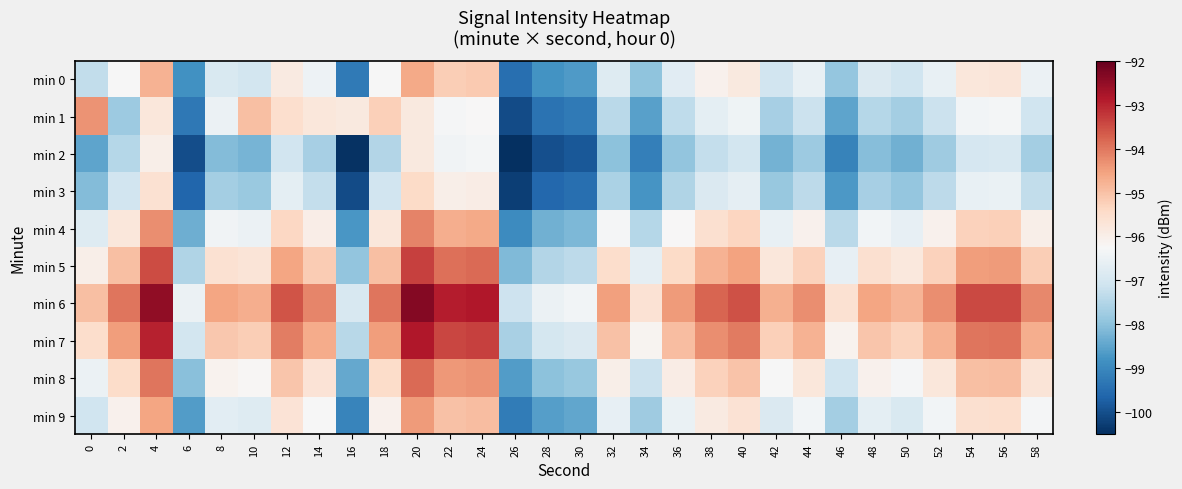

Reading right to left, extract all data points from this chart.

min 0: 58=-96.5	56=-95.7	54=-95.8	52=-96.6	50=-97.1	48=-96.9	46=-97.9	44=-96.6	42=-97.1	40=-95.8	38=-96.1	36=-96.7	34=-97.9	32=-96.8	30=-98.7	28=-98.8	26=-99.4	24=-95.1	22=-95.2	20=-94.6	18=-96.3	16=-99.2	14=-96.5	12=-95.9	10=-97.0	8=-96.9	6=-98.8	4=-94.8	2=-96.3	0=-97.3
min 1: 58=-97.1	56=-96.3	54=-96.4	52=-97.2	50=-97.7	48=-97.5	46=-98.5	44=-97.2	42=-97.7	40=-96.4	38=-96.7	36=-97.3	34=-98.5	32=-97.4	30=-99.3	28=-99.4	26=-100.0	24=-96.2	22=-96.3	20=-95.8	18=-95.2	16=-95.8	14=-95.8	12=-95.5	10=-95.0	8=-96.5	6=-99.3	4=-95.8	2=-97.8	0=-94.3
min 2: 58=-97.7	56=-96.9	54=-97.0	52=-97.8	50=-98.3	48=-98.1	46=-99.1	44=-97.8	42=-98.3	40=-97.0	38=-97.3	36=-97.9	34=-99.1	32=-98.0	30=-99.9	28=-100.0	26=-100.6	24=-96.3	22=-96.4	20=-95.8	18=-97.5	16=-100.4	14=-97.7	12=-97.1	10=-98.2	8=-98.1	6=-100.0	4=-96.0	2=-97.5	0=-98.5
min 3: 58=-97.3	56=-96.5	54=-96.6	52=-97.4	50=-97.9	48=-97.7	46=-98.7	44=-97.4	42=-97.9	40=-96.6	38=-96.9	36=-97.5	34=-98.7	32=-97.6	30=-99.5	28=-99.6	26=-100.2	24=-95.9	22=-96.0	20=-95.4	18=-97.1	16=-100.0	14=-97.3	12=-96.7	10=-97.8	8=-97.7	6=-99.6	4=-95.6	2=-97.1	0=-98.1
min 4: 58=-96.0	56=-95.2	54=-95.3	52=-96.1	50=-96.6	48=-96.4	46=-97.4	44=-96.1	42=-96.6	40=-95.3	38=-95.6	36=-96.2	34=-97.4	32=-96.3	30=-98.2	28=-98.3	26=-98.9	24=-94.6	22=-94.7	20=-94.1	18=-95.8	16=-98.7	14=-96.0	12=-95.4	10=-96.5	8=-96.4	6=-98.3	4=-94.3	2=-95.8	0=-96.8
min 5: 58=-95.2	56=-94.4	54=-94.5	52=-95.3	50=-95.8	48=-95.6	46=-96.6	44=-95.3	42=-95.8	40=-94.5	38=-94.8	36=-95.4	34=-96.6	32=-95.5	30=-97.4	28=-97.5	26=-98.1	24=-93.8	22=-93.9	20=-93.3	18=-95.0	16=-97.9	14=-95.2	12=-94.6	10=-95.7	8=-95.6	6=-97.5	4=-93.5	2=-95.0	0=-96.0
min 6: 58=-94.2	56=-93.4	54=-93.5	52=-94.3	50=-94.8	48=-94.6	46=-95.6	44=-94.3	42=-94.8	40=-93.5	38=-93.8	36=-94.4	34=-95.6	32=-94.5	30=-96.4	28=-96.5	26=-97.1	24=-92.8	22=-92.9	20=-92.3	18=-94.0	16=-96.9	14=-94.2	12=-93.6	10=-94.7	8=-94.6	6=-96.5	4=-92.5	2=-94.0	0=-95.0
min 7: 58=-94.7	56=-93.9	54=-94.0	52=-94.8	50=-95.3	48=-95.1	46=-96.1	44=-94.8	42=-95.3	40=-94.0	38=-94.3	36=-94.9	34=-96.1	32=-95.0	30=-96.9	28=-97.0	26=-97.6	24=-93.3	22=-93.4	20=-92.8	18=-94.5	16=-97.4	14=-94.7	12=-94.1	10=-95.2	8=-95.1	6=-97.0	4=-93.0	2=-94.5	0=-95.5
min 8: 58=-95.7	56=-94.9	54=-95.0	52=-95.8	50=-96.3	48=-96.1	46=-97.1	44=-95.8	42=-96.3	40=-95.0	38=-95.3	36=-95.9	34=-97.1	32=-96.0	30=-97.9	28=-98.0	26=-98.6	24=-94.3	22=-94.4	20=-93.8	18=-95.5	16=-98.4	14=-95.7	12=-95.1	10=-96.2	8=-96.1	6=-98.0	4=-94.0	2=-95.5	0=-96.5
min 9: 58=-96.3	56=-95.5	54=-95.6	52=-96.4	50=-96.9	48=-96.7	46=-97.7	44=-96.4	42=-96.9	40=-95.6	38=-95.9	36=-96.5	34=-97.7	32=-96.6	30=-98.5	28=-98.6	26=-99.2	24=-94.9	22=-95.0	20=-94.4	18=-96.1	16=-99.0	14=-96.3	12=-95.7	10=-96.8	8=-96.7	6=-98.6	4=-94.6	2=-96.1	0=-97.1